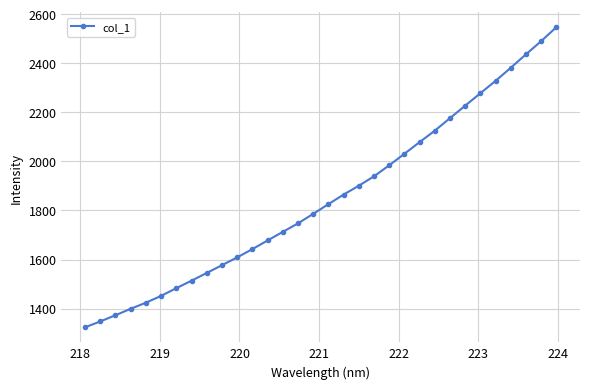

What is the difference between the maximum and minimum values?

1223.3